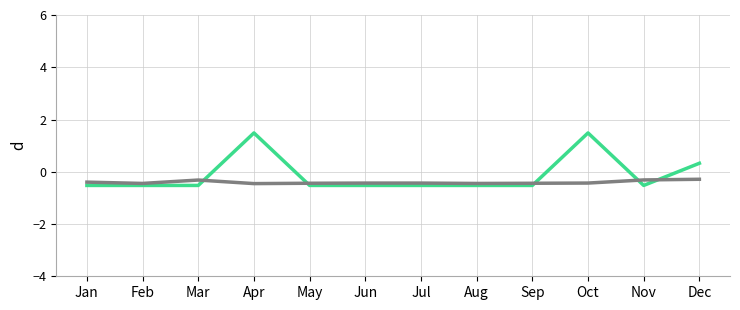

What is the total value across all series at Jul?

-1.0